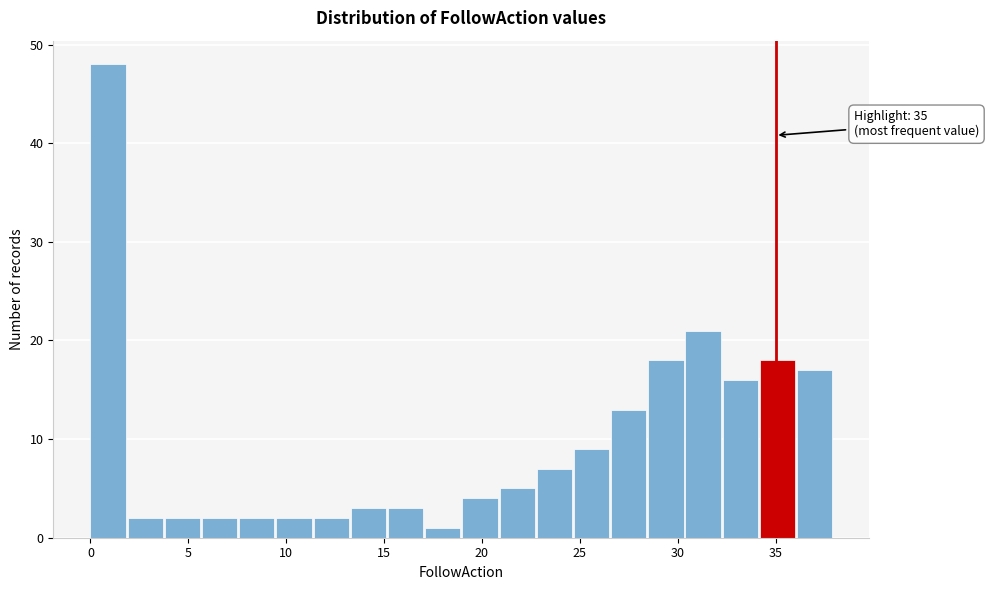

Around what value on the x-axis is the tallest bar? Give the approximate position of its centre, as read against the axis.

1.0